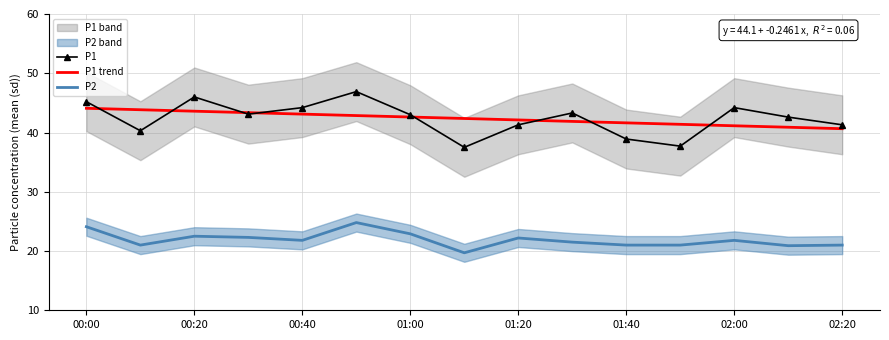

Is the value of P2 at 00:00 greater than the value of P1 trend at 01:20?

No